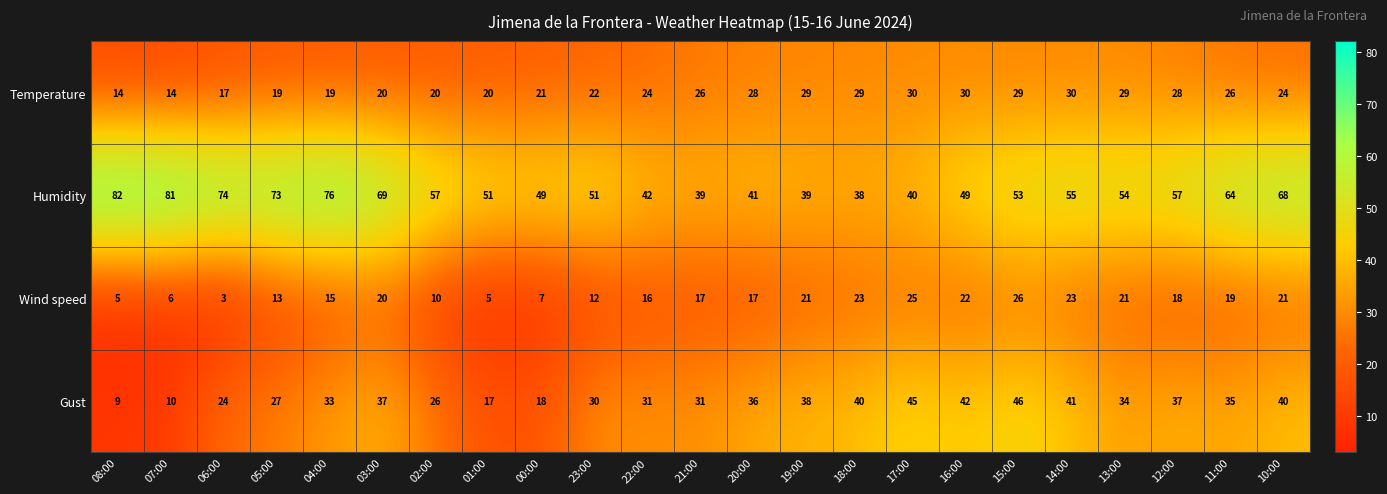

At how many categories does at least one series exceed 27?

23